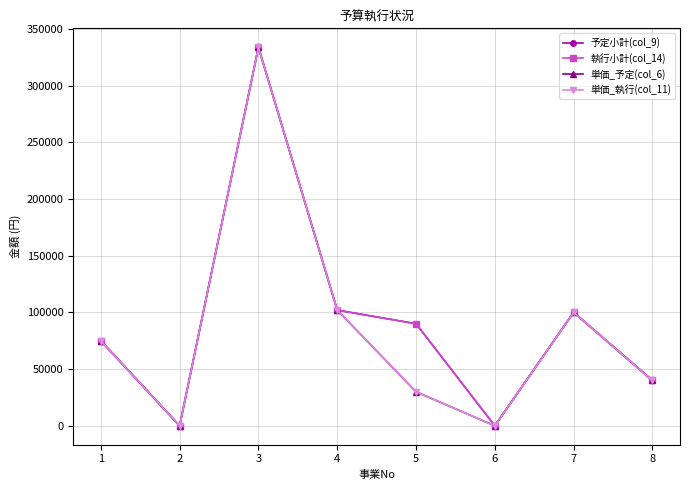

What is the average value of the 単価_執行(col_11) series?

85096